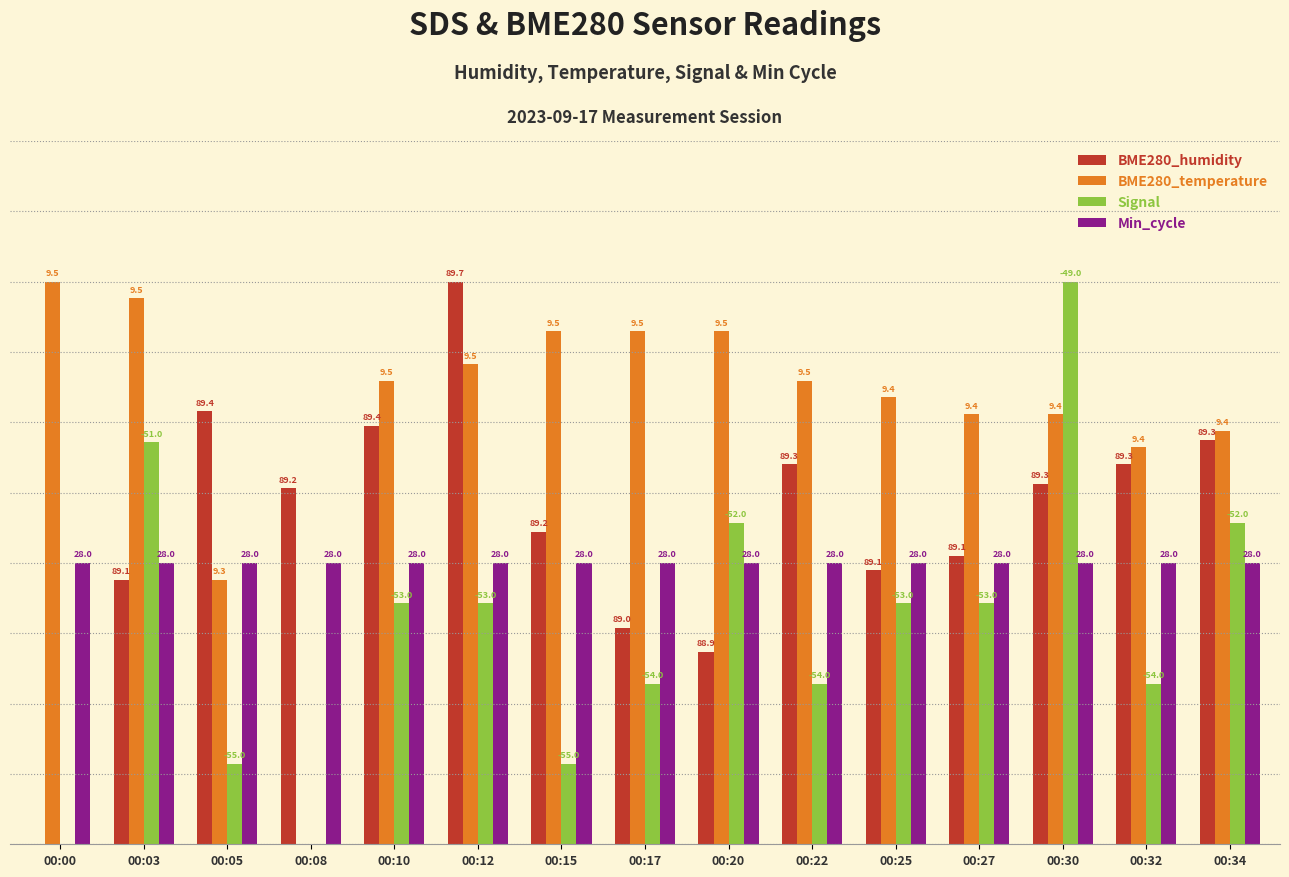

List the series in order of their overall mean, highest first.

BME280_temperature, BME280_humidity, Min_cycle, Signal